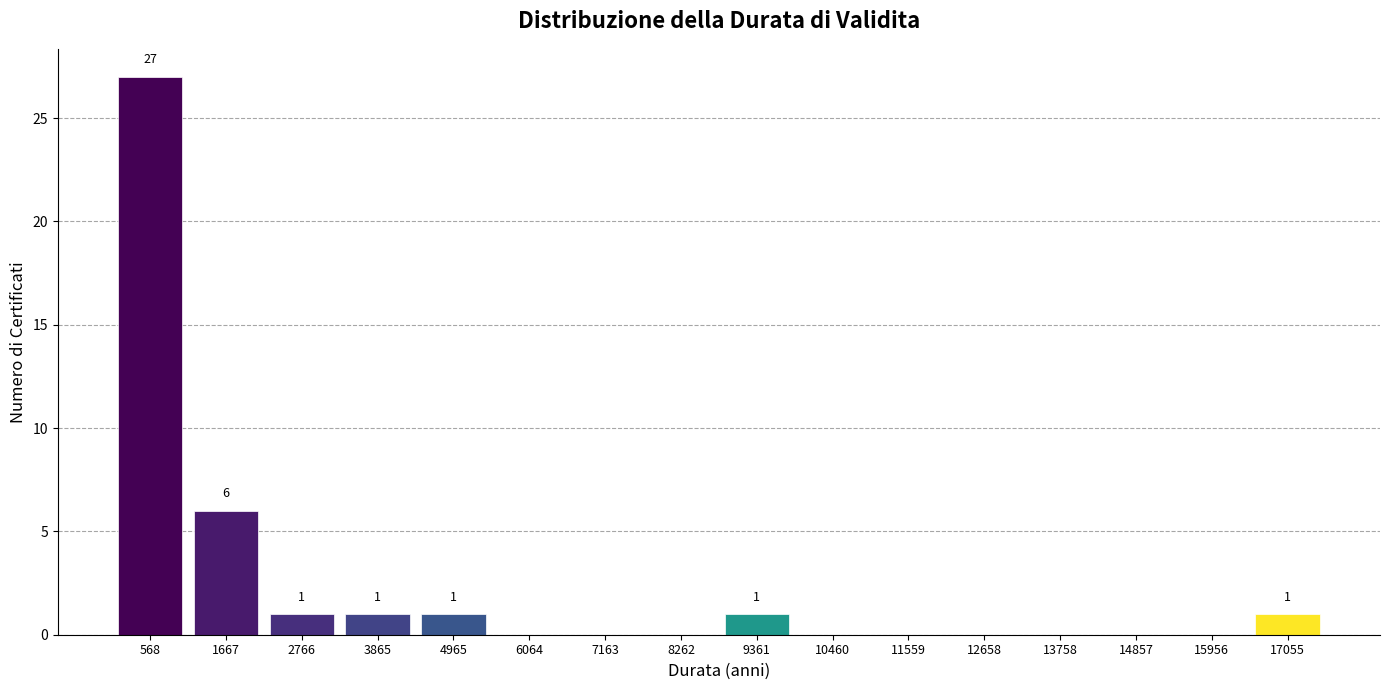

Over which range of the x-axis is the bar tallest?

0 to 1200